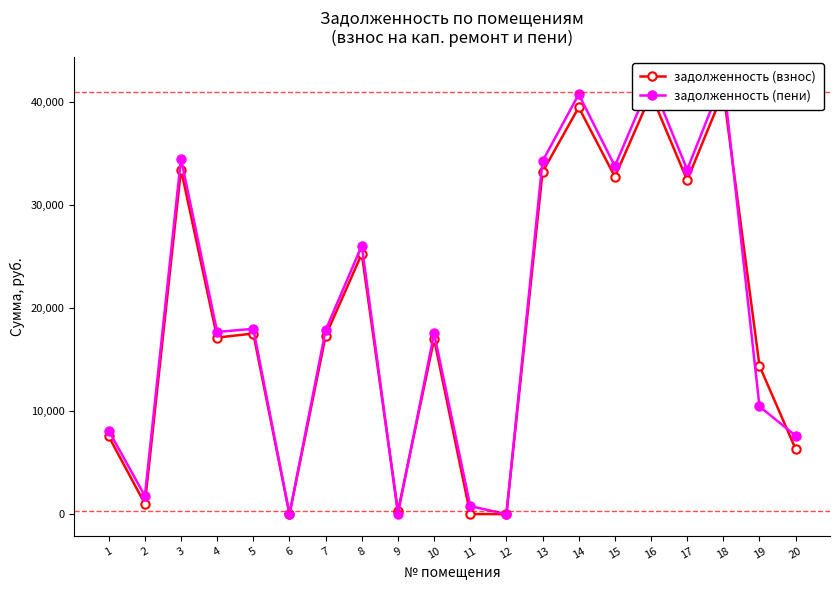

How many categories are shown in the chart?

20